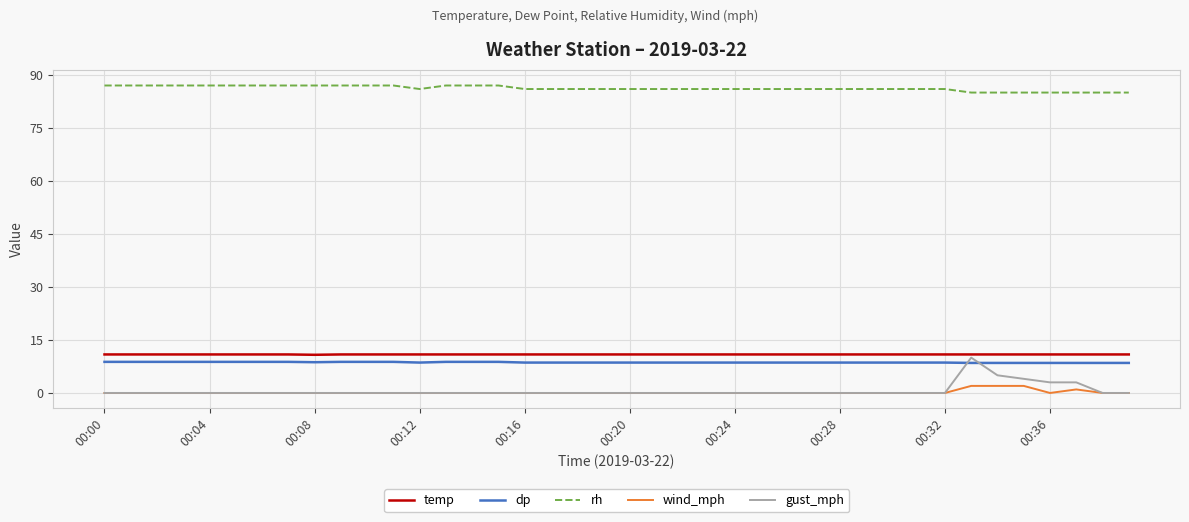

Which series has the largest total across all categories?

rh